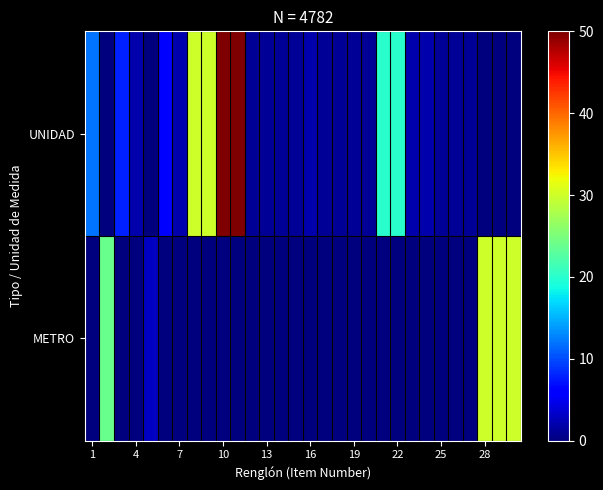

Rank the series by their average value, from lowest to highest.

METRO, UNIDAD